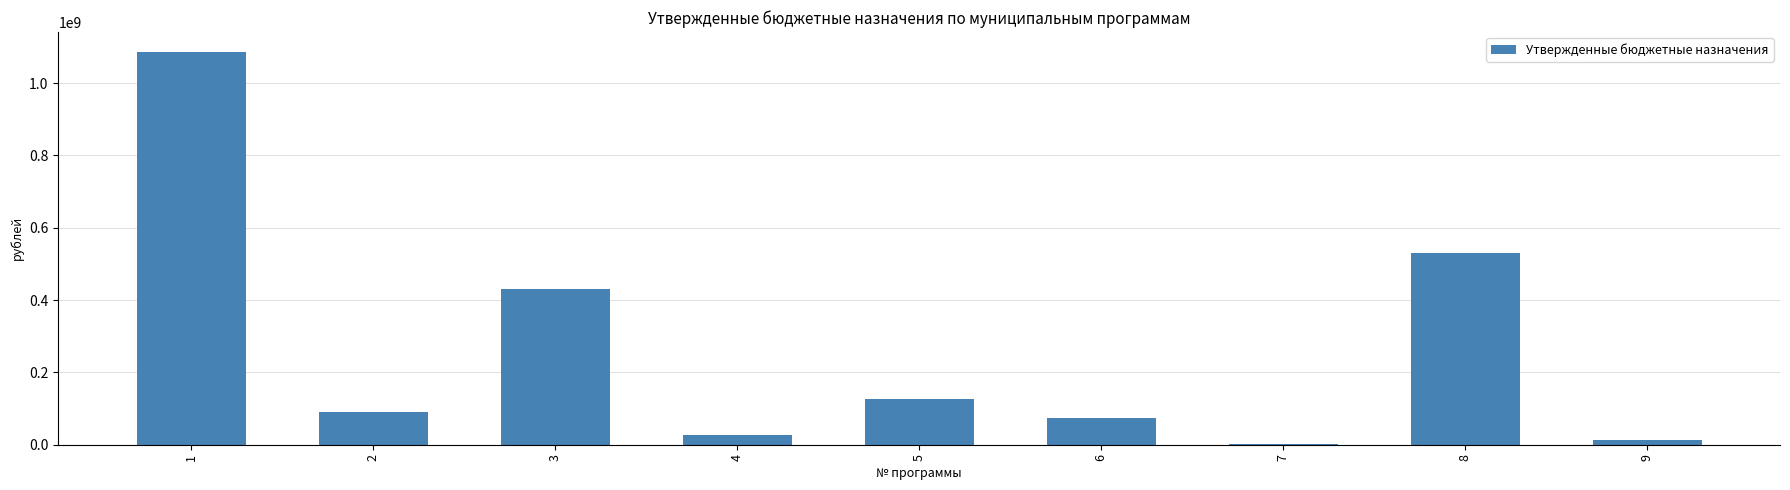

What is the change in value from 3 to 4?

-403774021.8